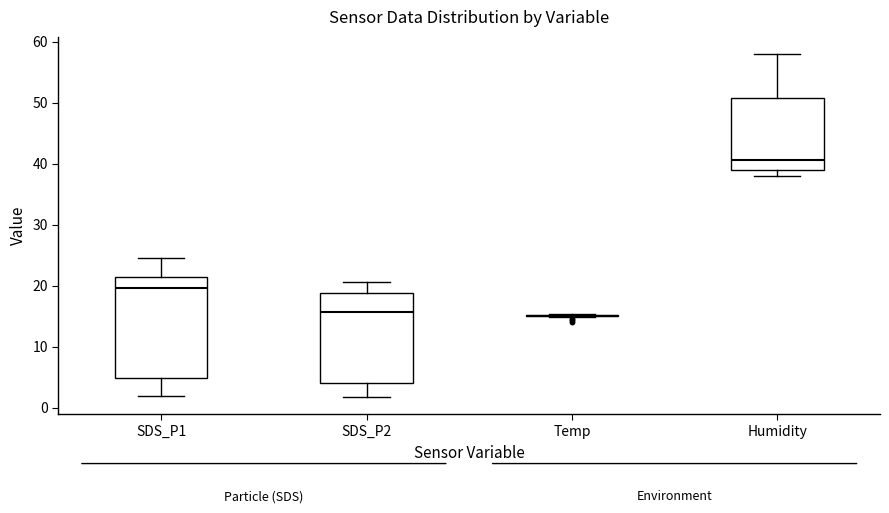

Reading left to right, read every box against the y-axis: the position of its median line, the range the box covers, and the ends of its whiskers. The values are not printed on the chart, so give them approximately, as read against the axis.

SDS_P1: median 20, box 5 to 21, whiskers 2 to 25
SDS_P2: median 16, box 4 to 19, whiskers 2 to 21
Temp: box collapsed to a line at 15, whiskers 15 to 15
Humidity: median 41, box 39 to 51, whiskers 38 to 58